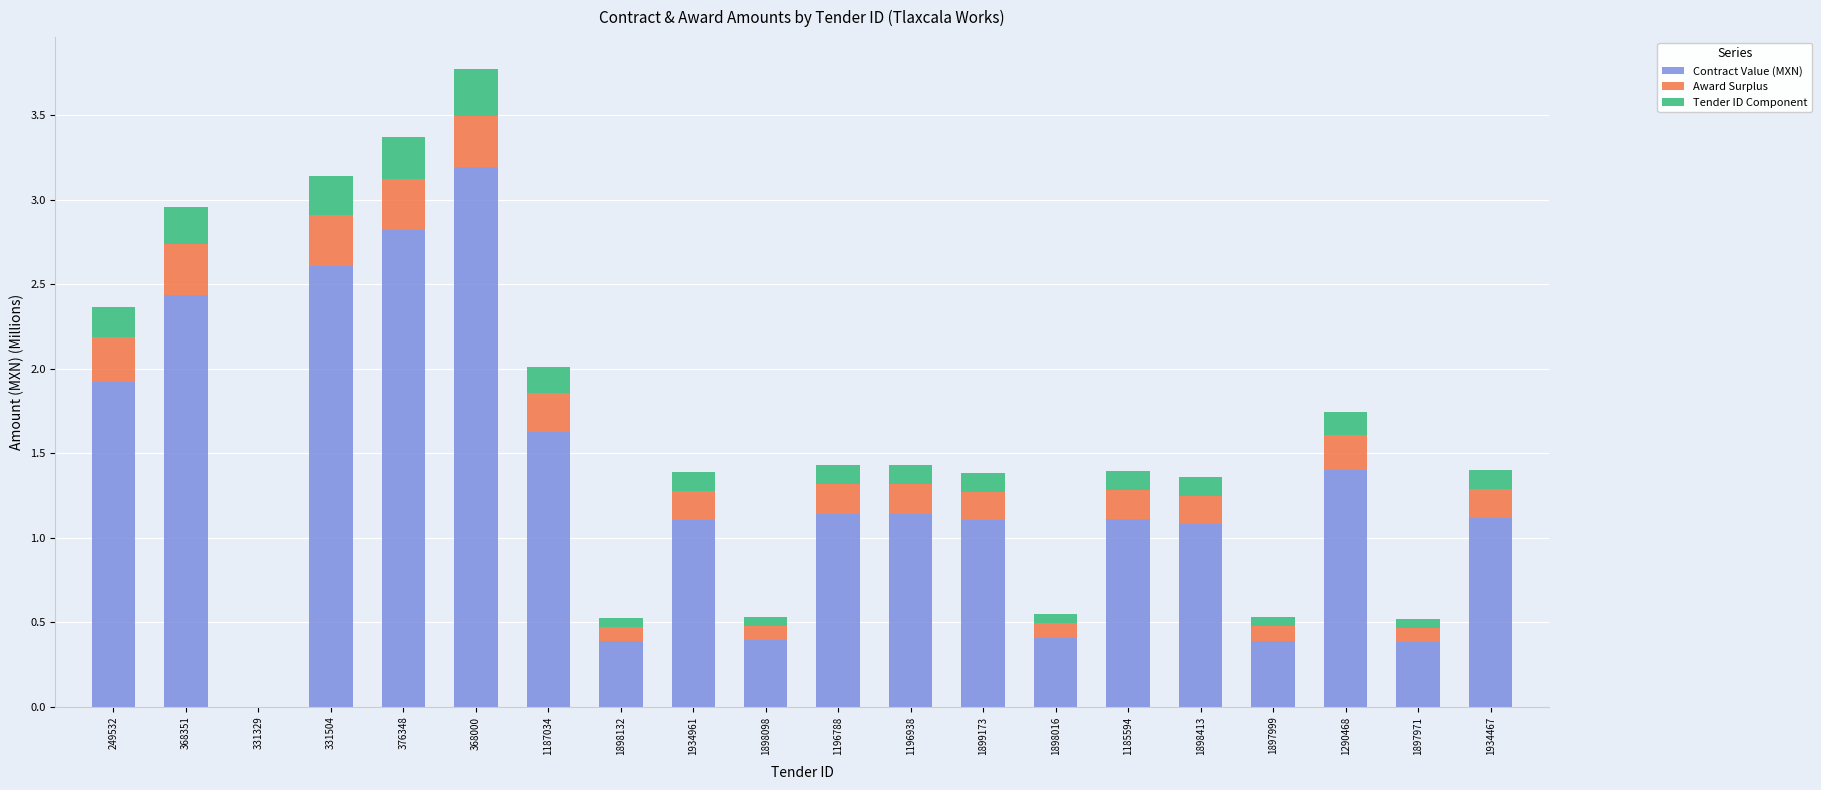

At which category is the sum across all series the highest?

368000